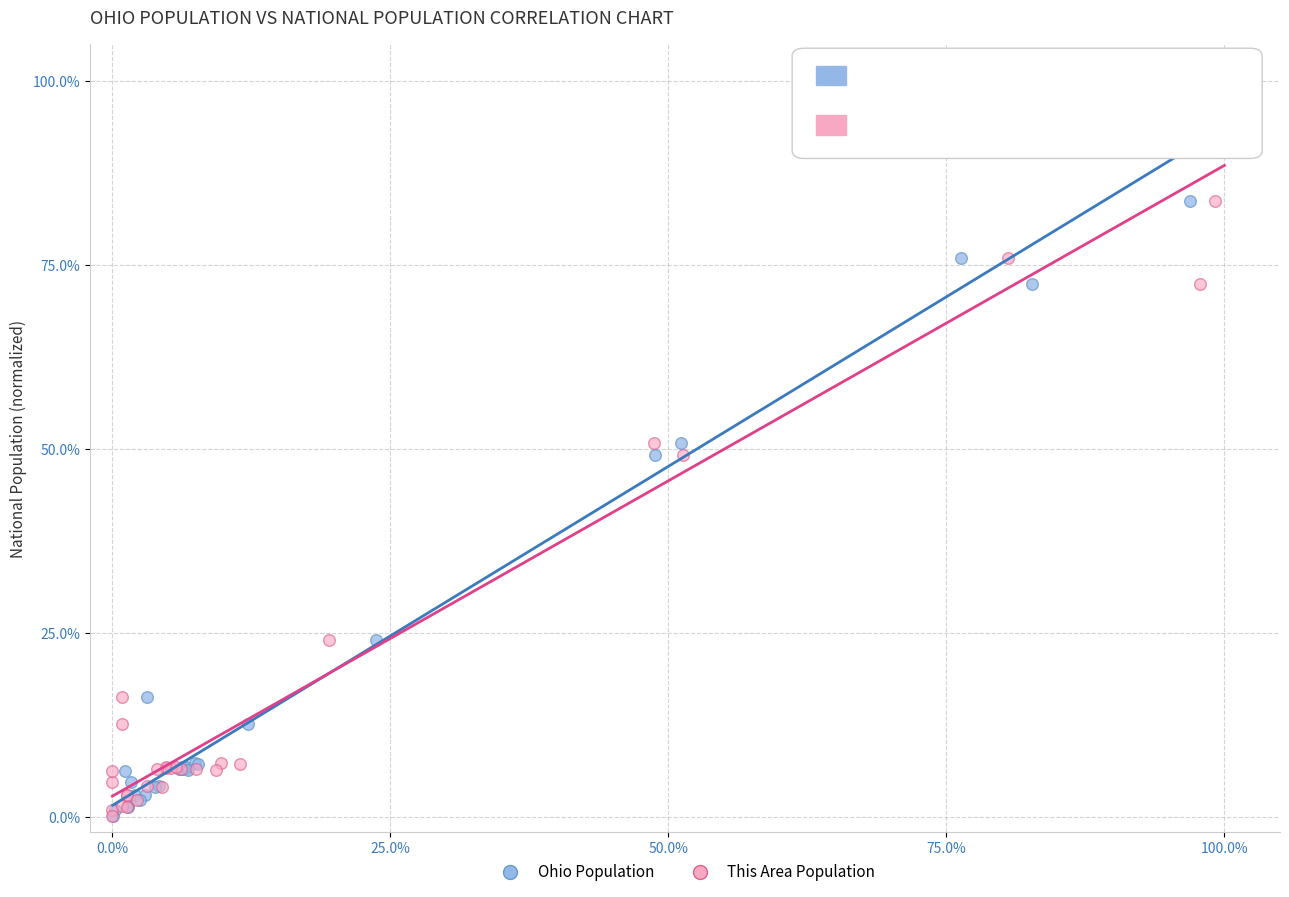

What are all the series names shown in the legend?

Ohio Population, This Area Population